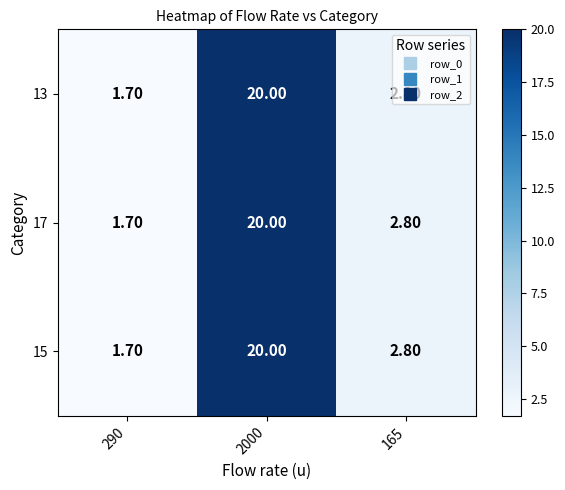

What is the difference between the maximum and minimum values in the 17 series?

18.3